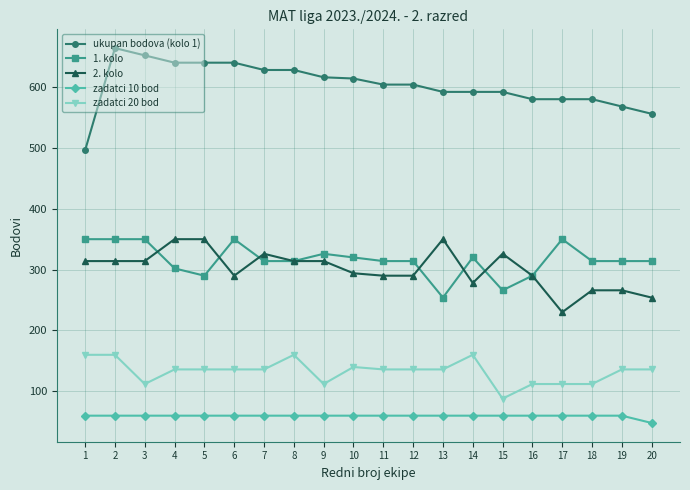

Which series changed the most between 3 and 7?

1. kolo